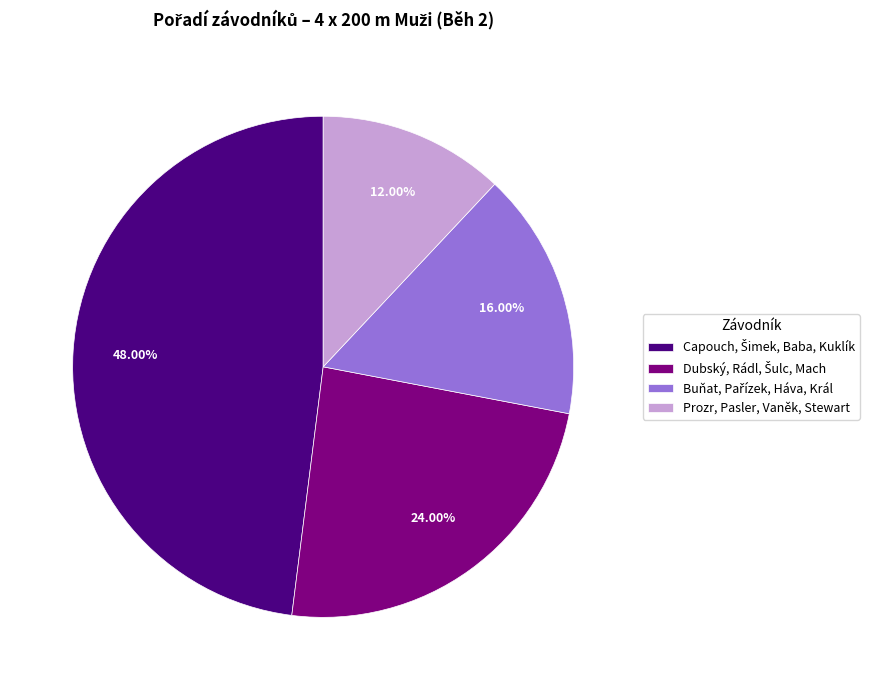

Which category has the smallest portion of the pie?

Prozr, Pasler, Vaněk, Stewart